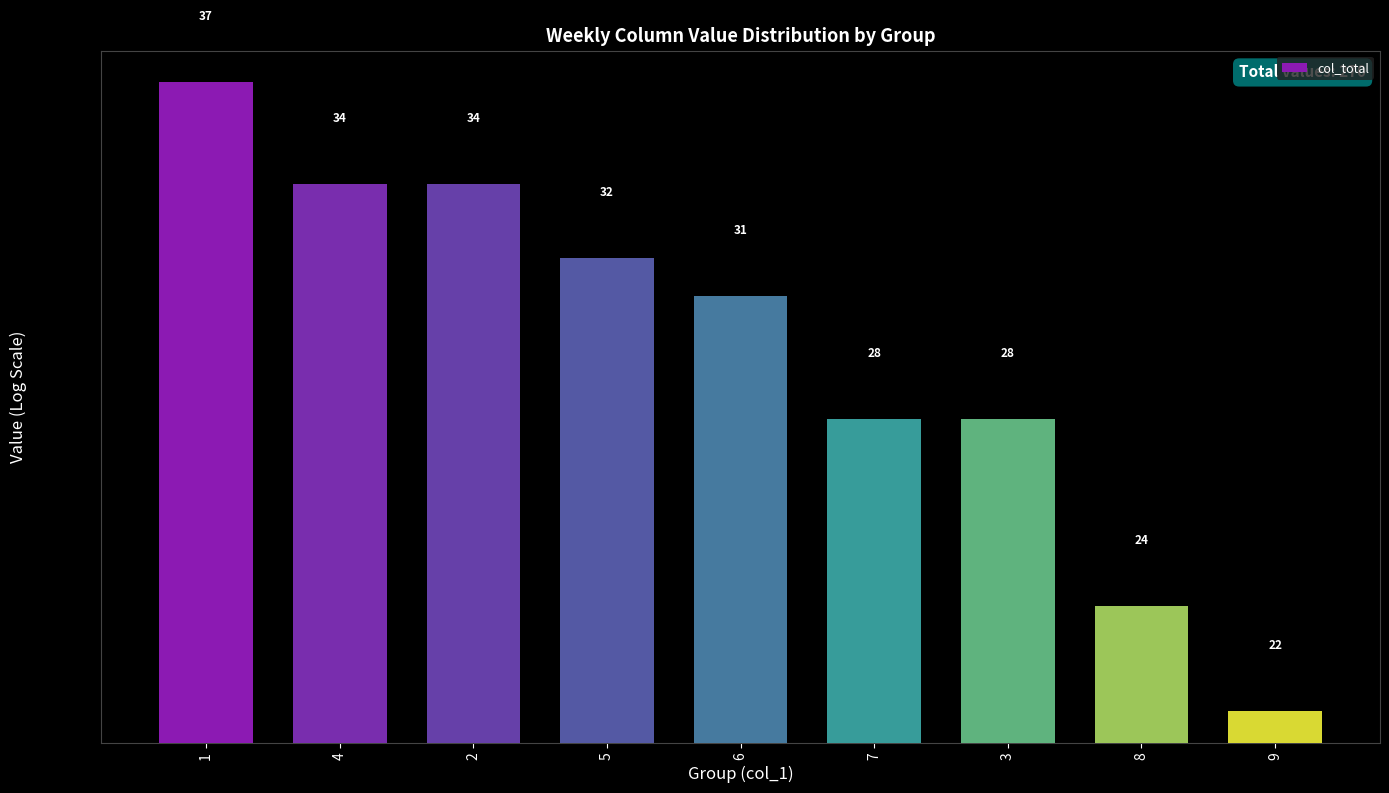

At which category does the chart reach its minimum across all series?

9